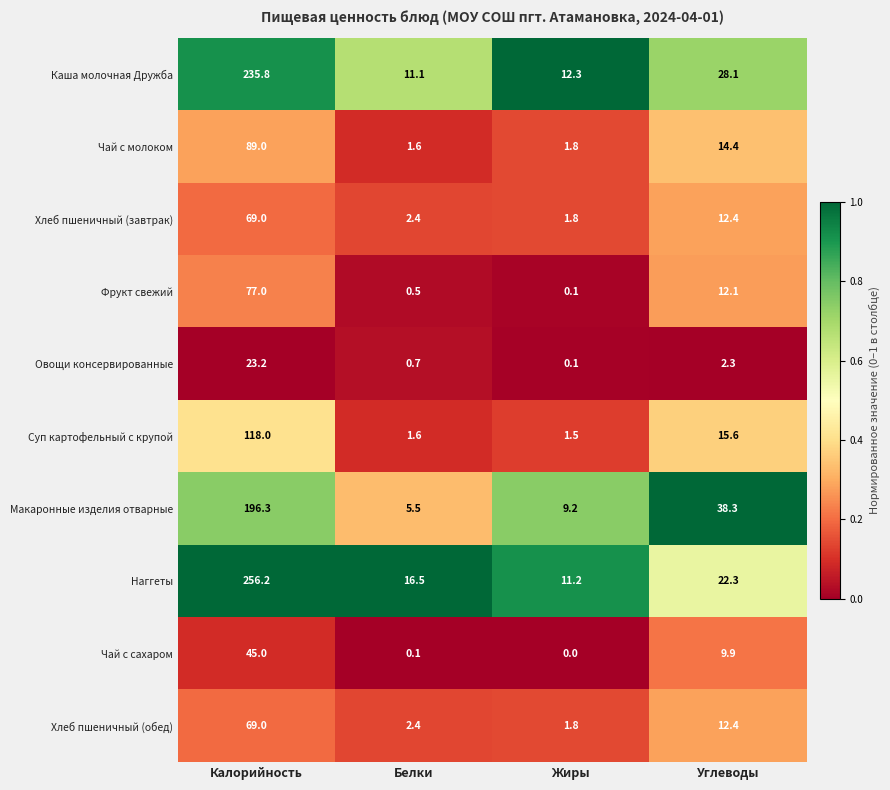

Which series has the largest range (max minus min)?

Наггеты